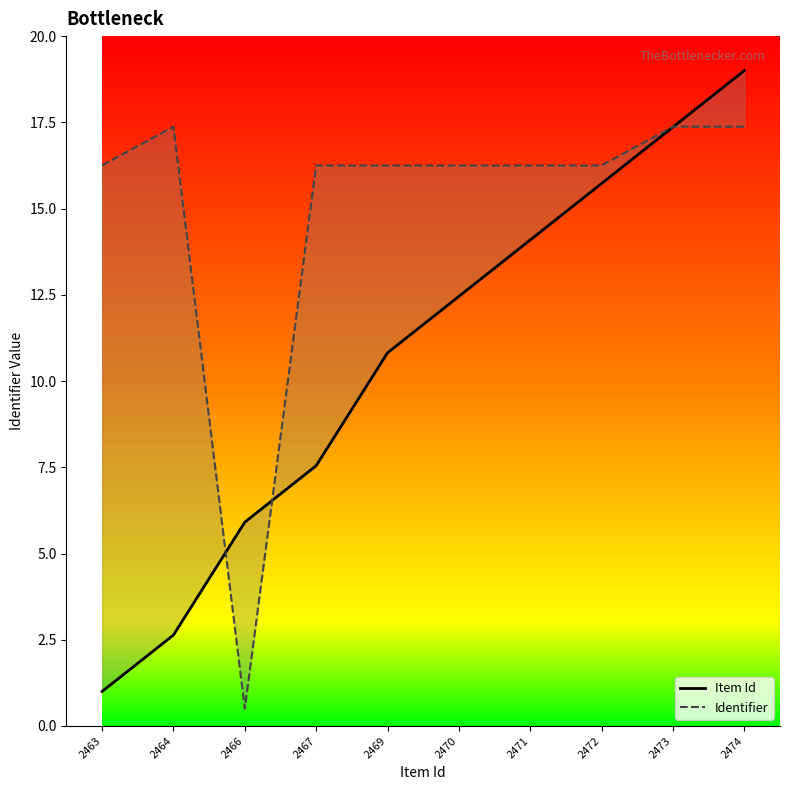

True or false: Identifier has more than 1 points higher than both neighbors.

False